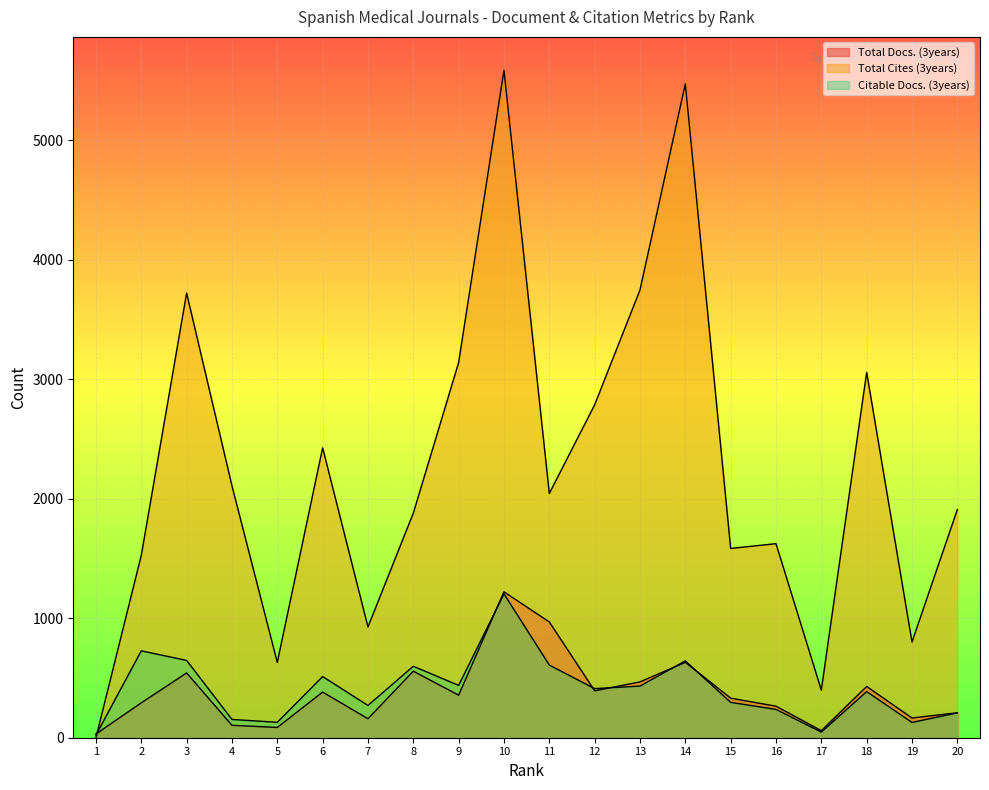

What is the difference between the second highest and second lowest values in the Total Docs. (3years) series?

910